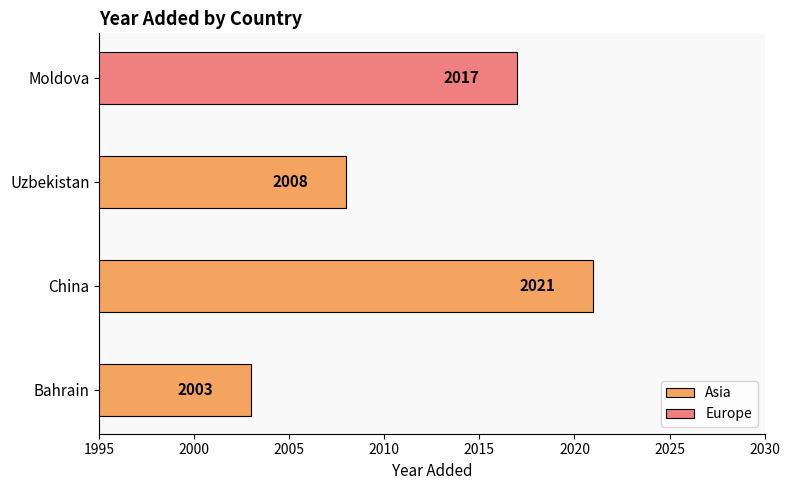

What is the minimum value shown in the chart?

2003